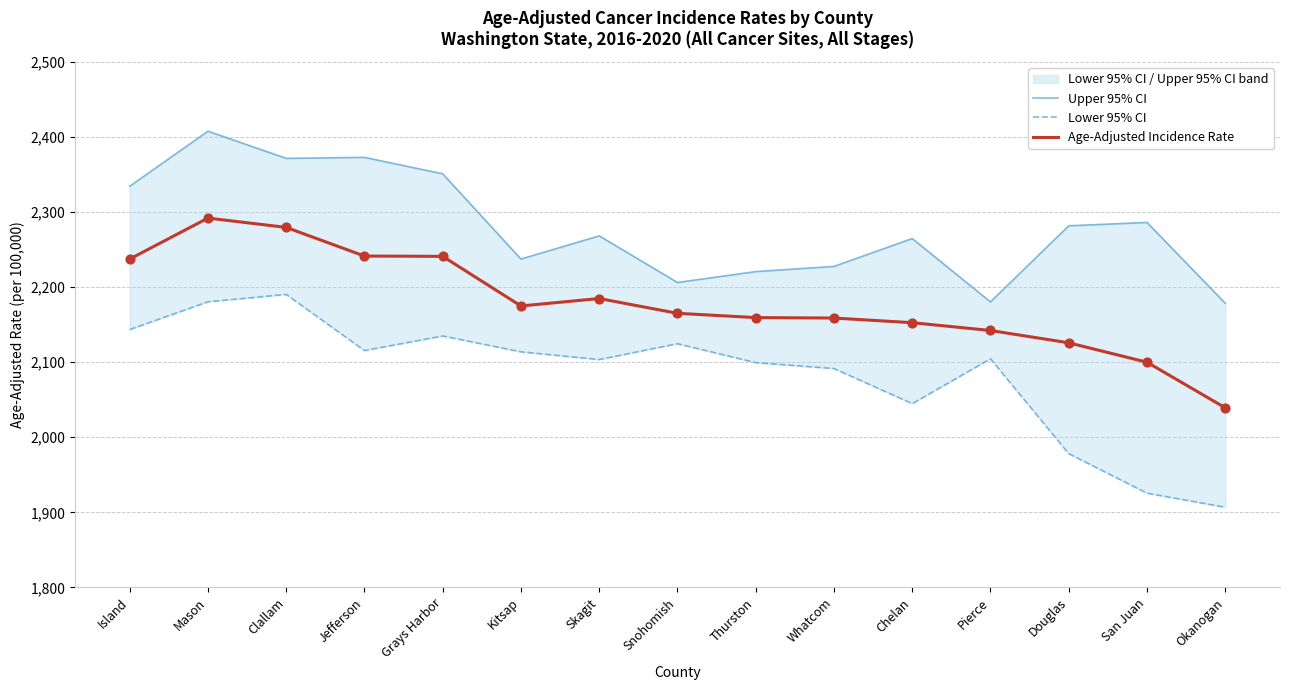

At how many categories does at least one series exceed 2230?

10